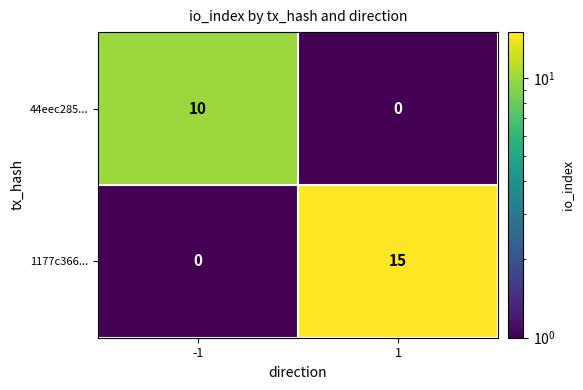

Reading left to right, extract all data points from this chart.

44eec285...: -1=10	1=0
1177c366...: -1=0	1=15